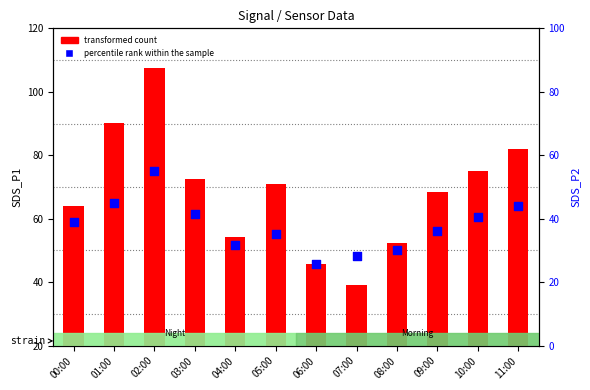

At which category is the sum across all series the highest?

02:00